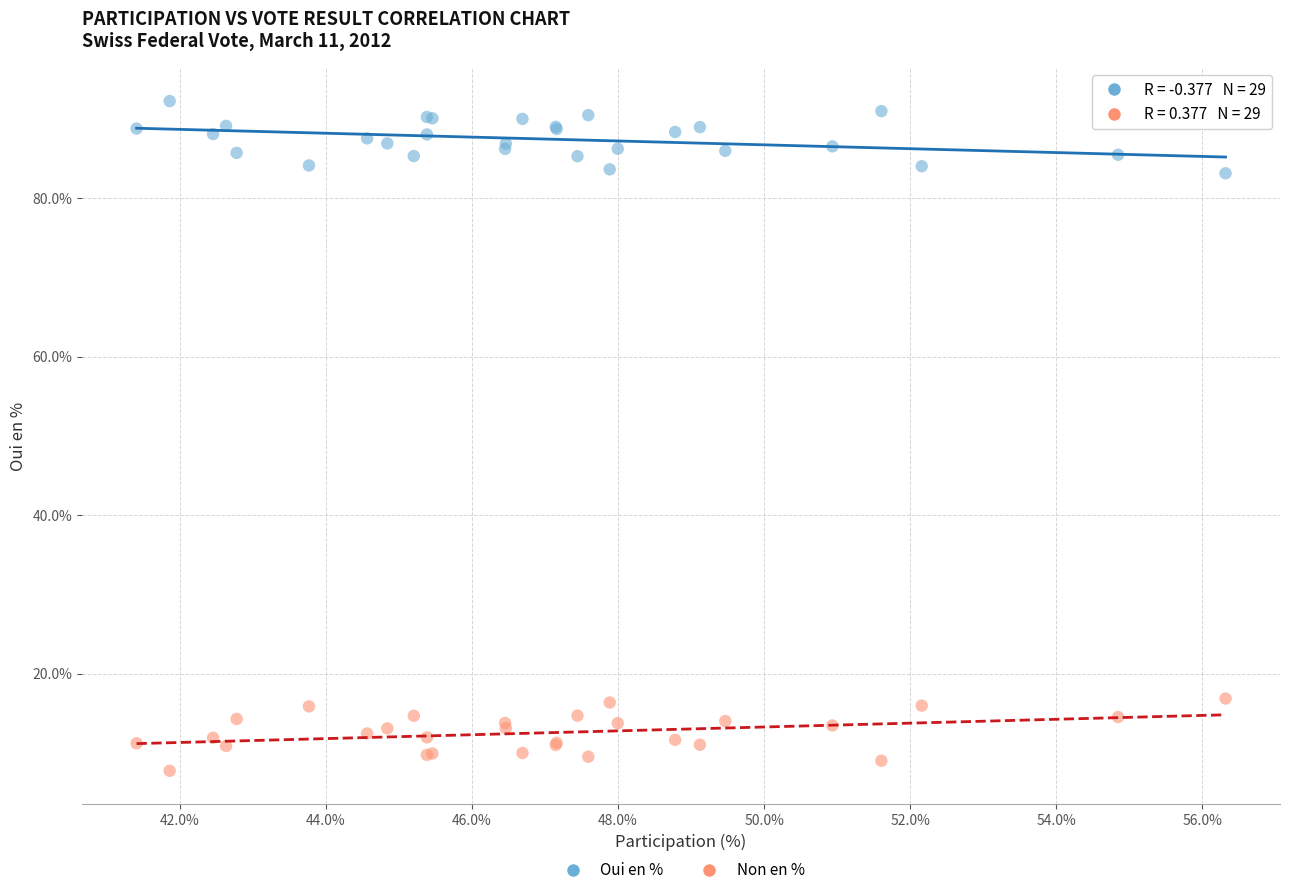

Which series contains the highest Y value?

Oui en %